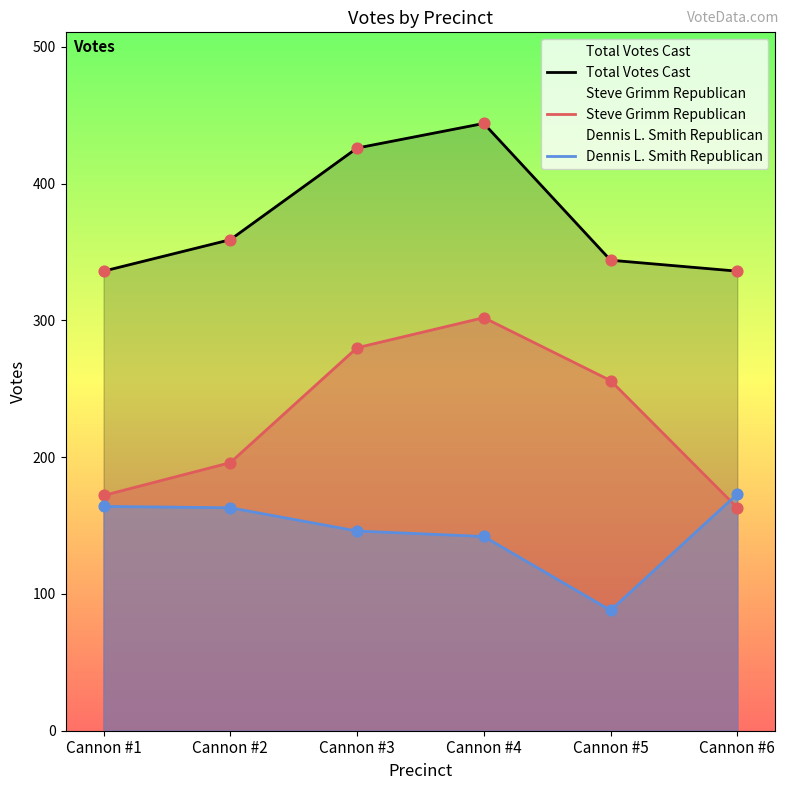

Which series reaches the minimum Y coordinate?

Dennis L. Smith Republican